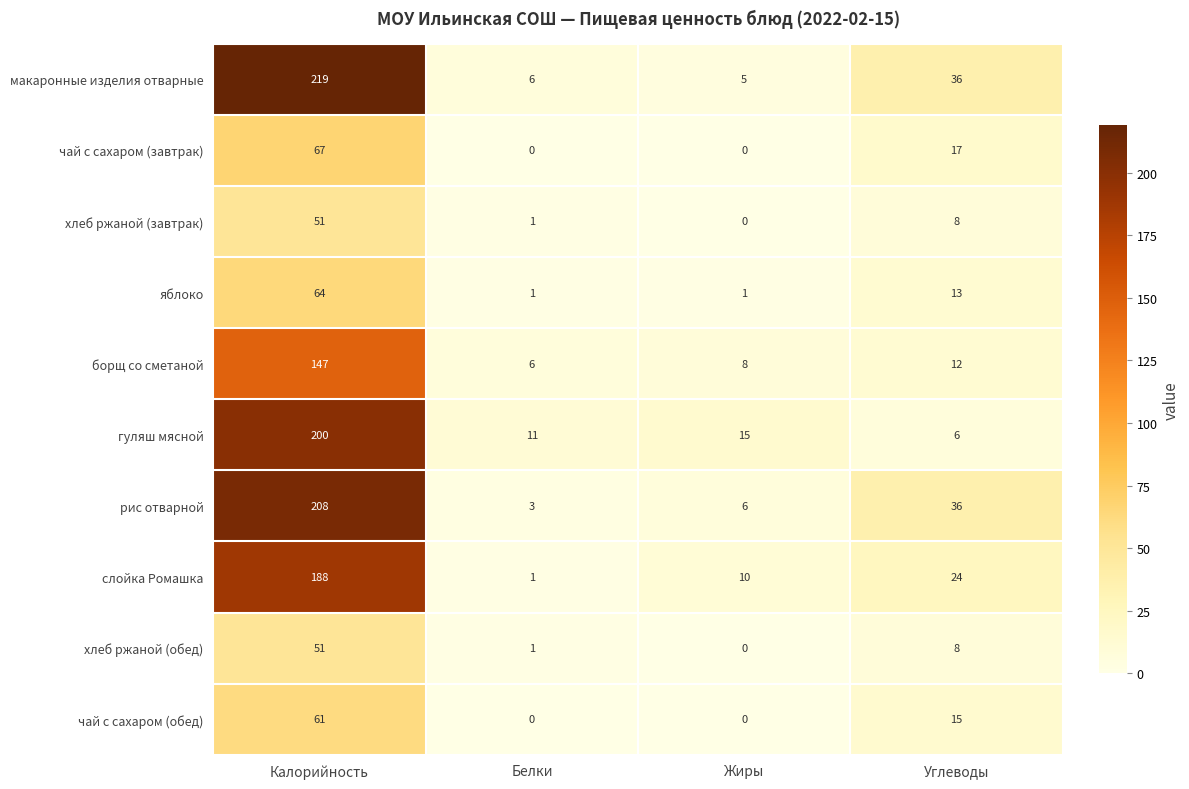

What is the difference between the second highest and minimum values in the чай с сахаром (обед) series?

15